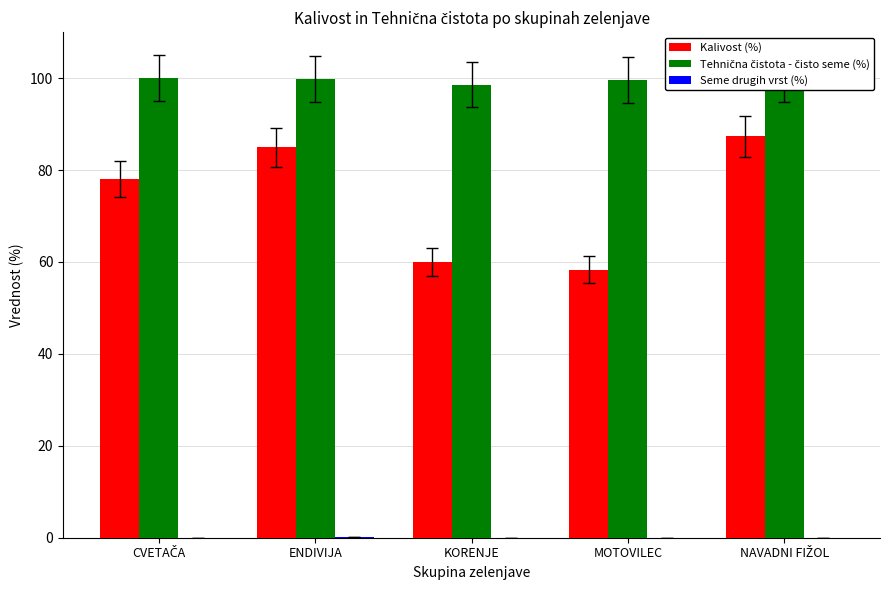

Is it true that Kalivost (%) equals 49.1 at ENDIVIJA?

False